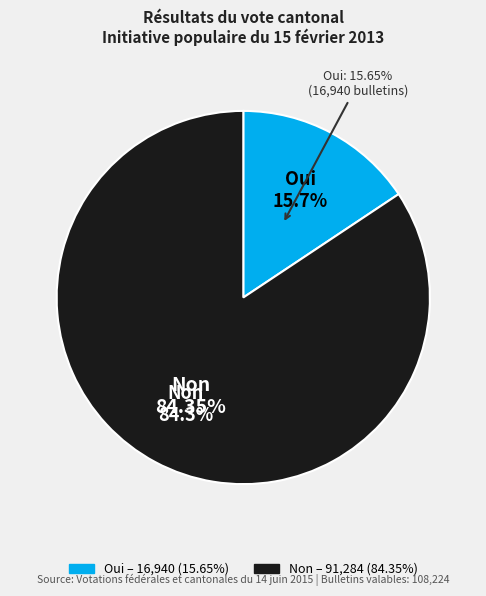

Which category accounts for the majority?

Non